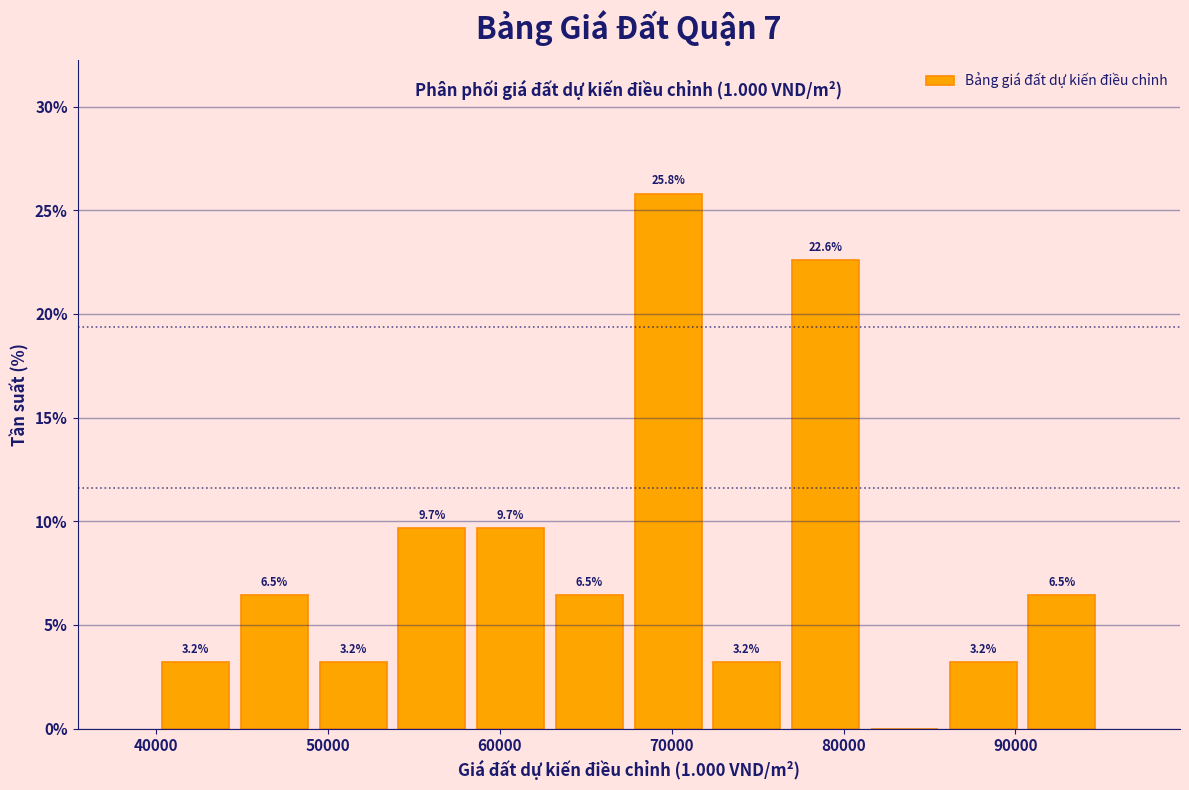

Which range on the x-axis has the tallest bar?

68000 to 72000